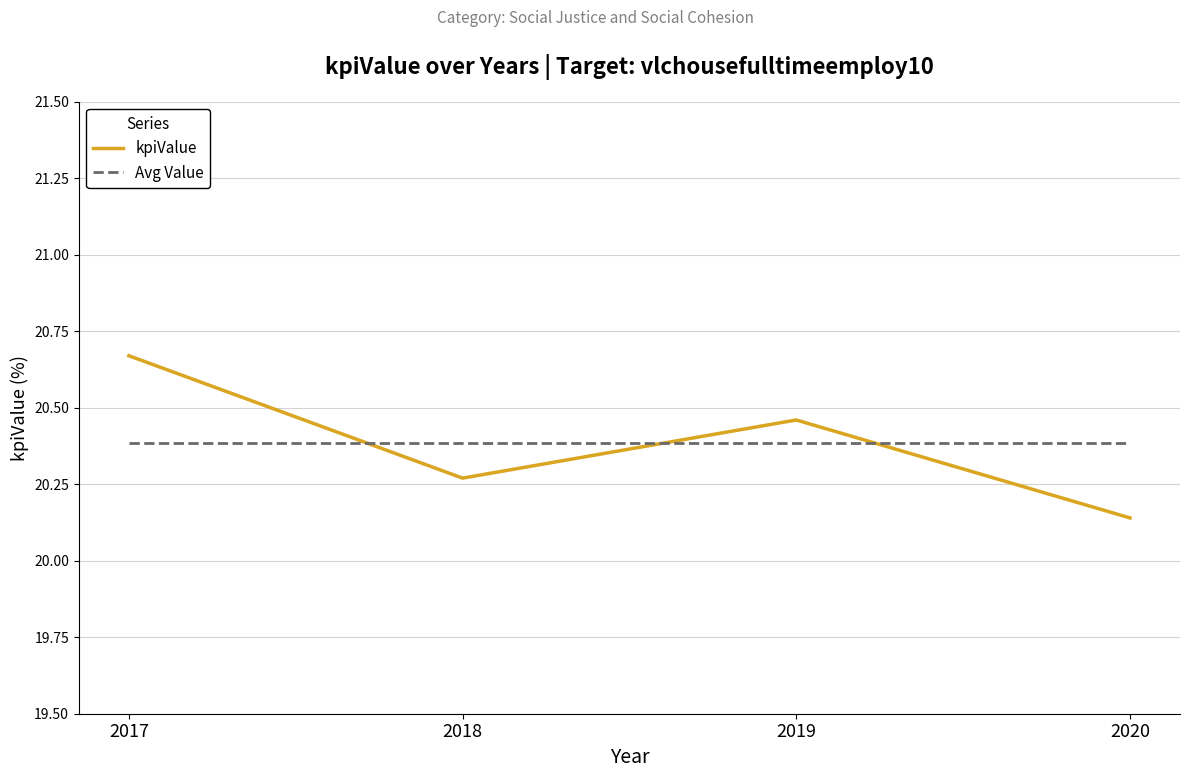

At 2020, list the series in order from smallest to largest.

kpiValue, Avg Value